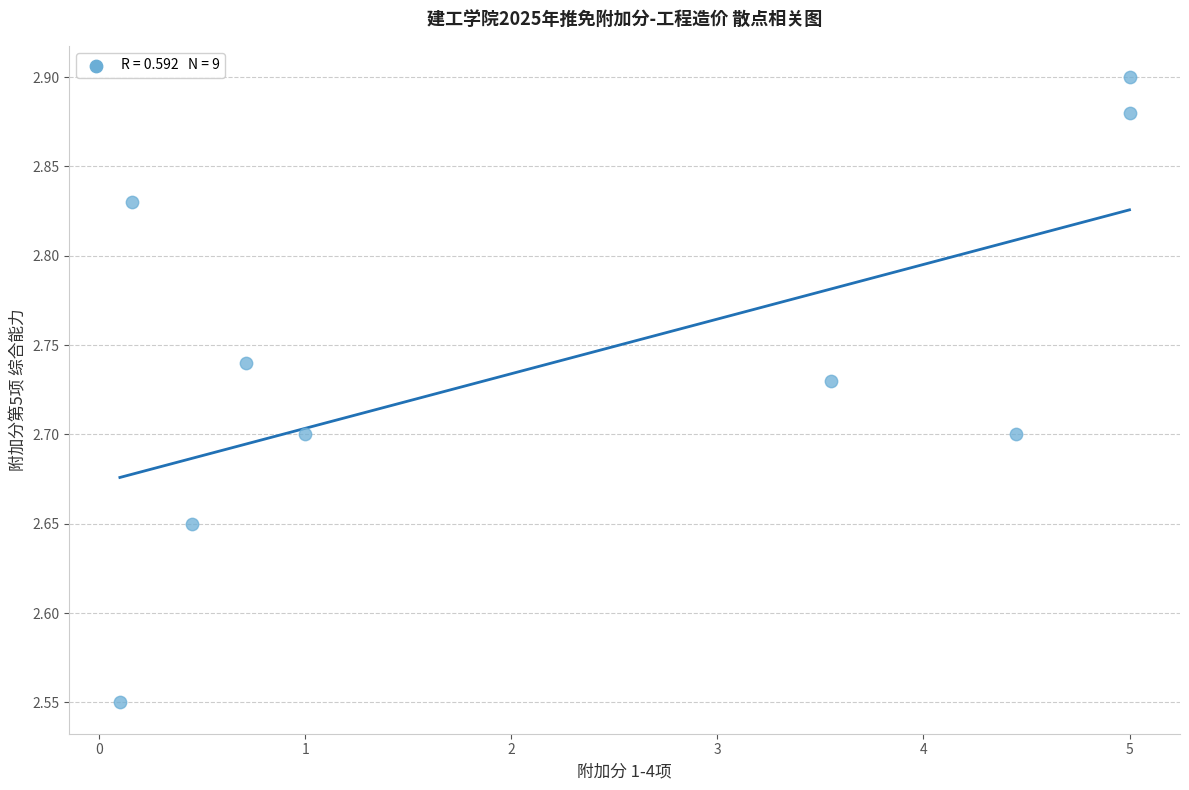

What is the range of X values (max minus min)?

4.9